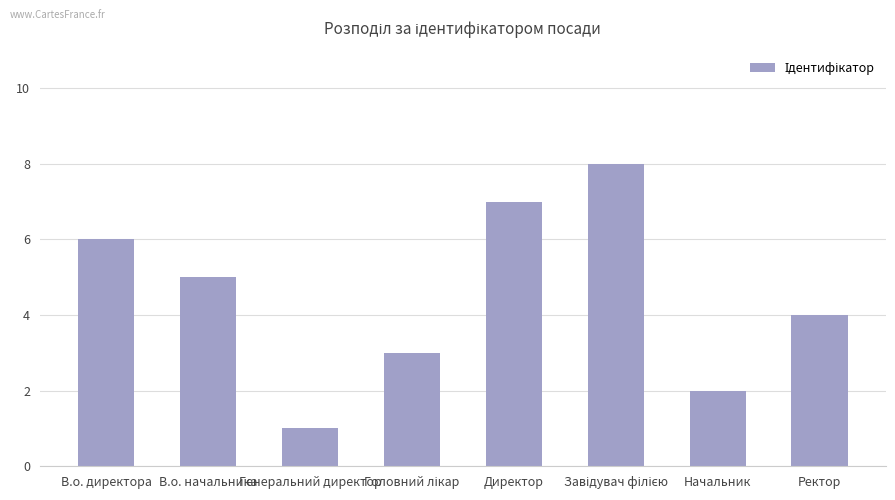

What is the label of the 7th bar from the right?

В.о. начальника